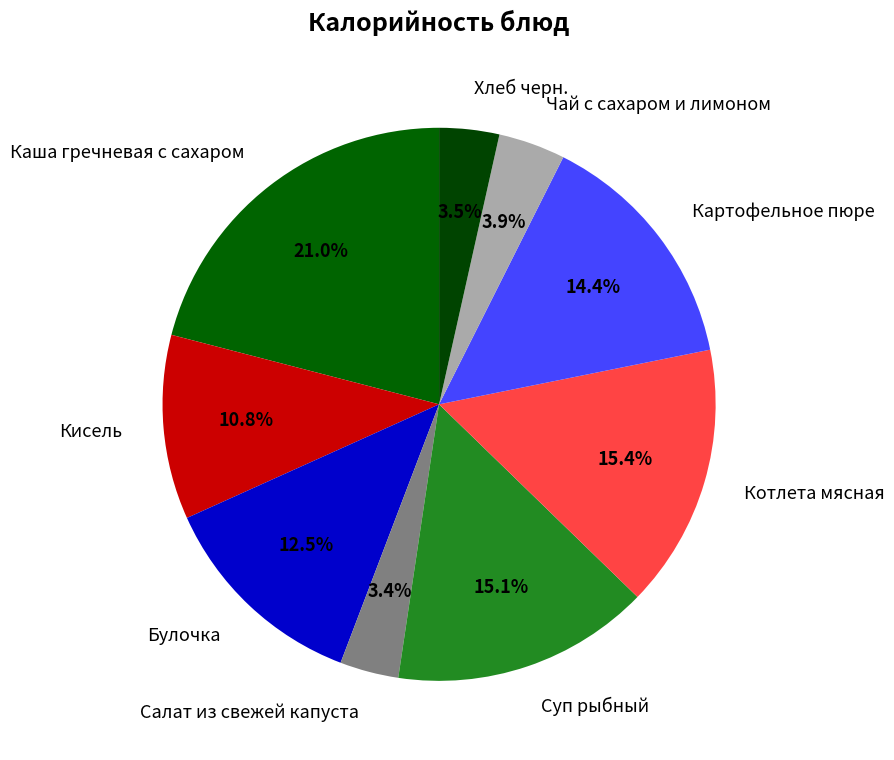

Which has a higher value, Каша гречневая с сахаром or Кисель?

Каша гречневая с сахаром